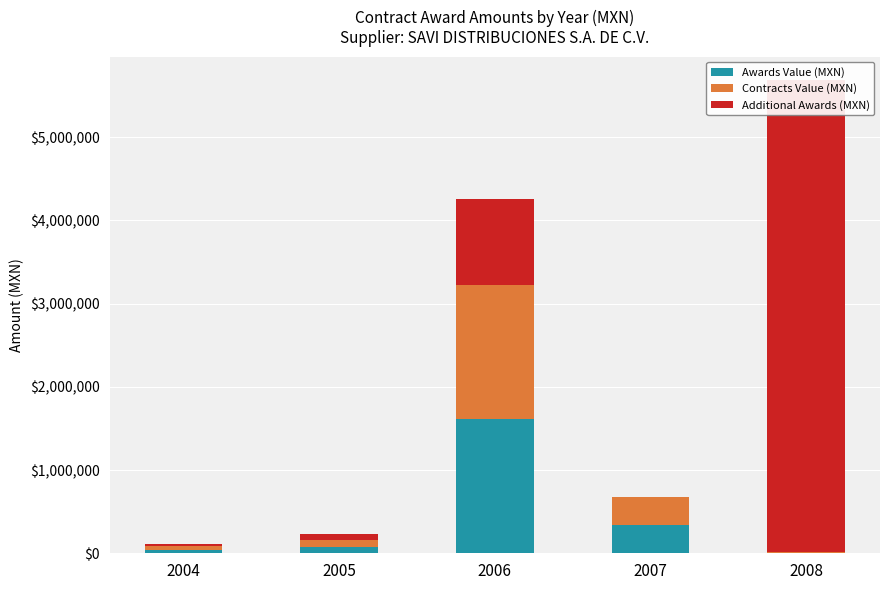

Where is Contracts Value (MXN) nearest to the value 809077?

2007